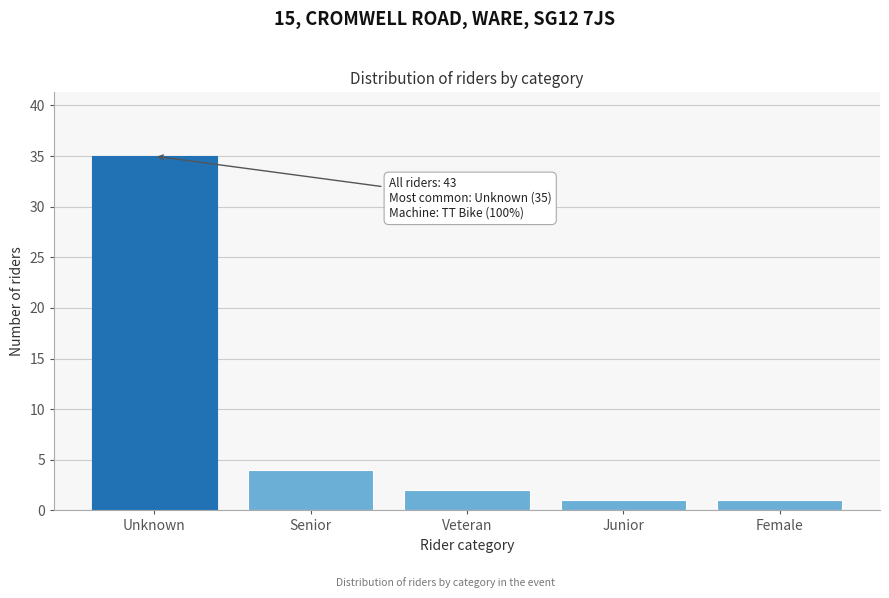

Reading left to right, what are all the values shown in this chart?

Unknown=35	Senior=4	Veteran=2	Junior=1	Female=1